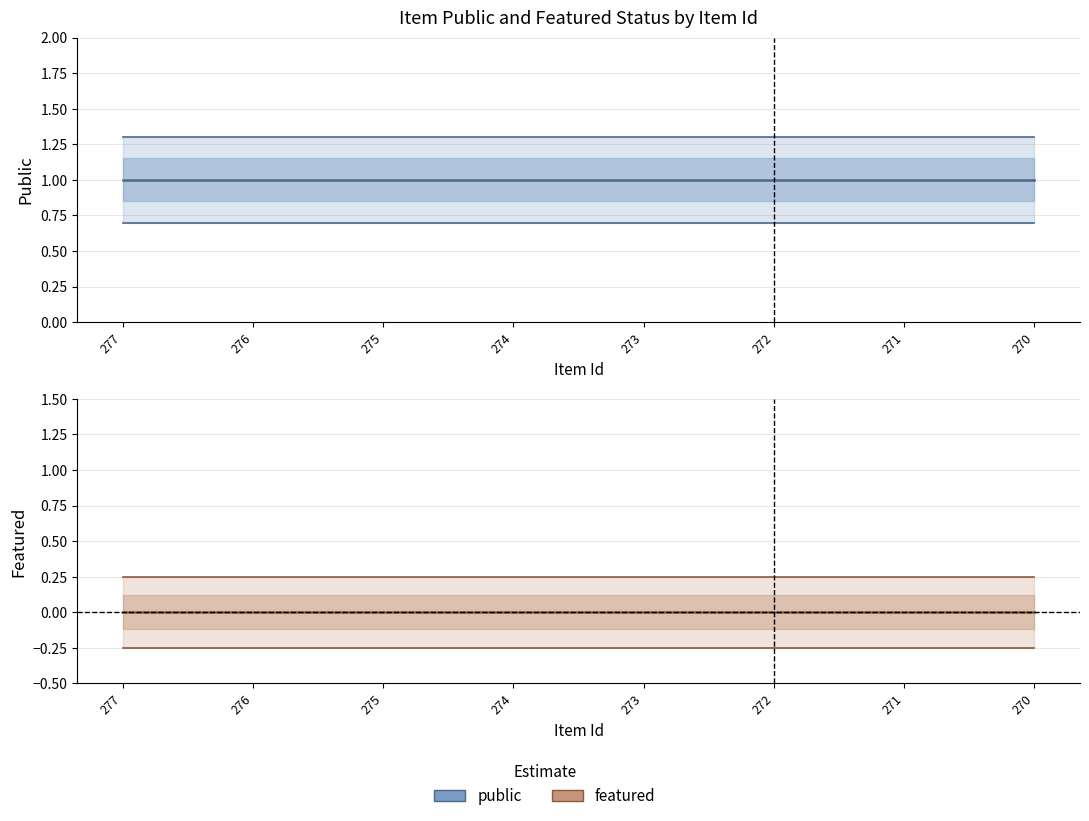

Reading left to right, list all the values displayed in this chart.

public: 277=1	276=1	275=1	274=1	273=1	272=1	271=1	270=1
featured: 277=0	276=0	275=0	274=0	273=0	272=0	271=0	270=0